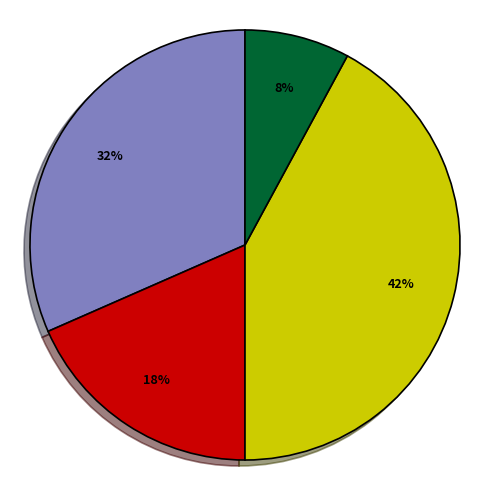

To the nearest percent, what is the difference between the largest and smallest slice percentages?

34%